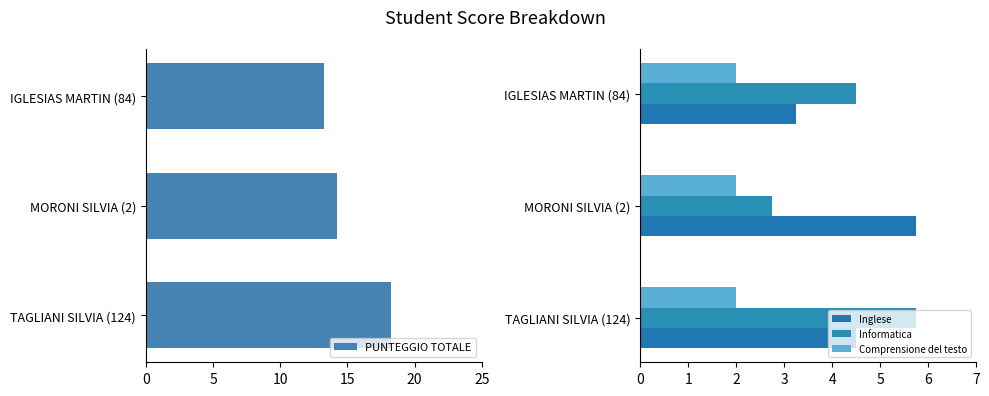

What is the average value of the Inglese series?

4.5